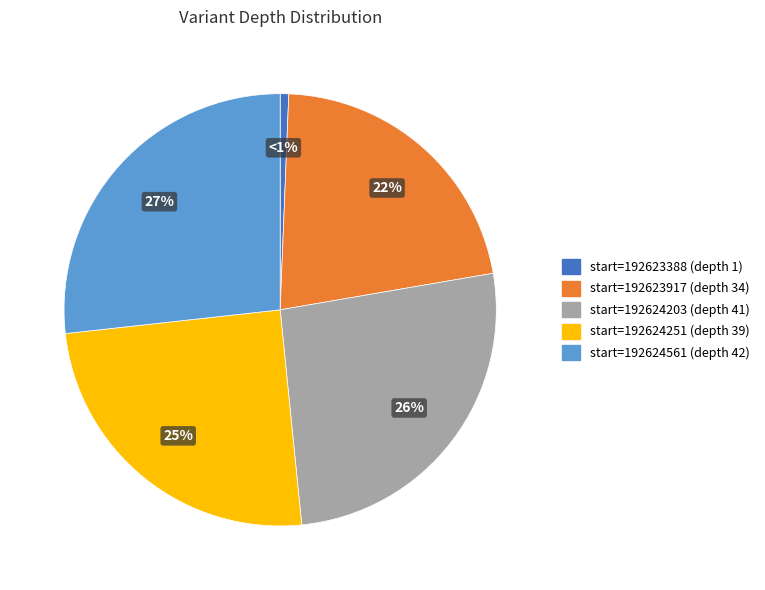

Does any single category account for the majority?

No